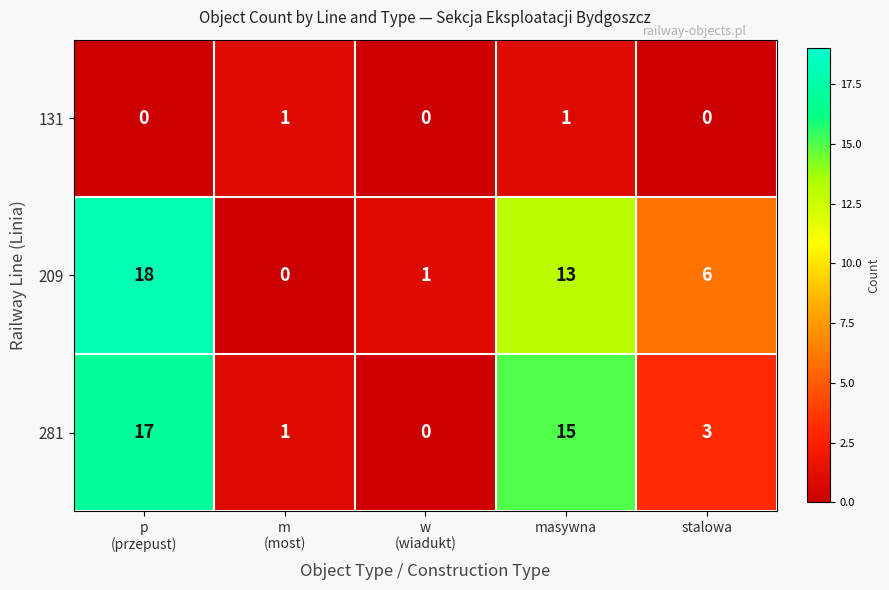

What is the spread (max minus min) of values at m
(most)?

1